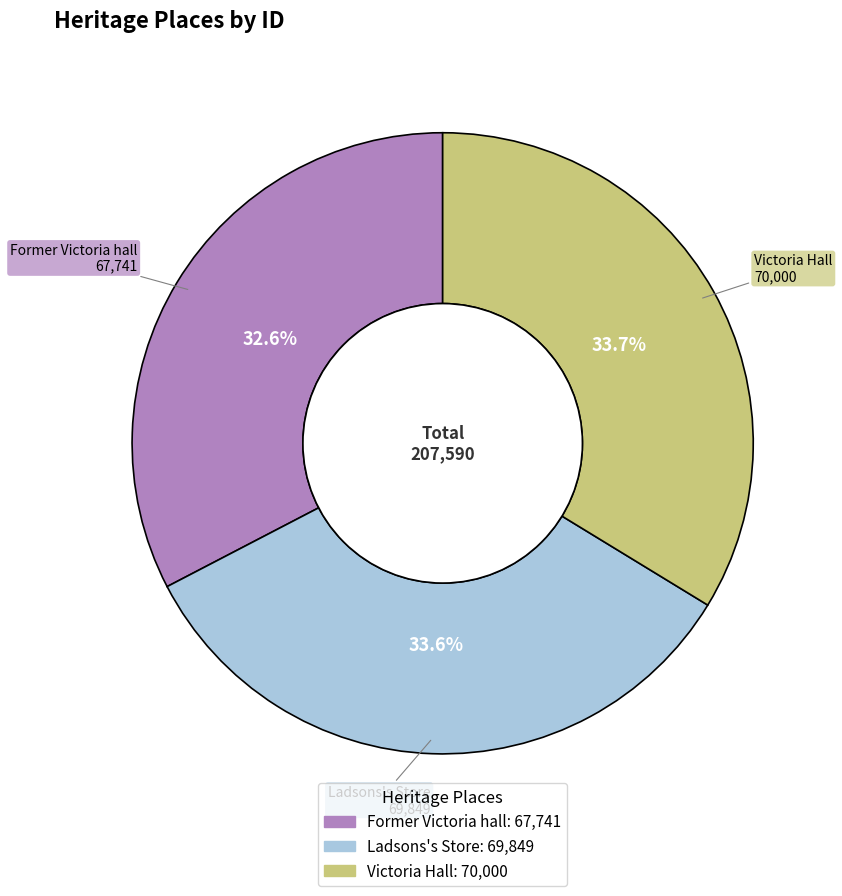

True or false: Victoria Hall accounts for 34% of the total.

True